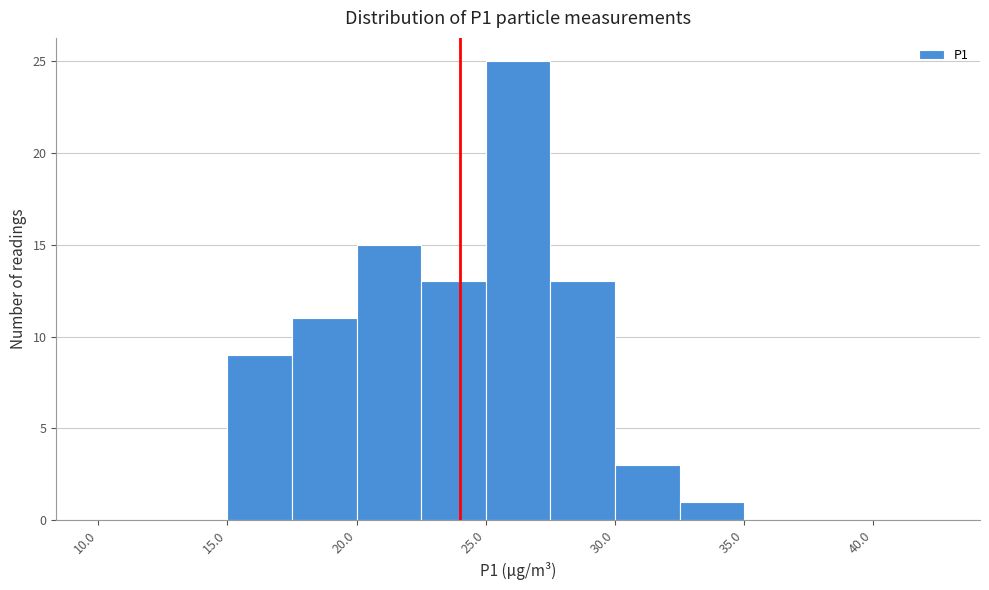

Reading left to right, transcribe this chart: for each bar, give the range it covers on the x-axis and its height. The values are not printed on the chart, so give them approximately, as read against the axis.

10.0 to 12.5: 0
12.5 to 15.0: 0
15.0 to 17.5: 9
17.5 to 20.0: 11
20.0 to 22.5: 15
22.5 to 25.0: 13
25.0 to 27.5: 25
27.5 to 30.0: 13
30.0 to 32.5: 3
32.5 to 35.0: 1
35.0 to 37.5: 0
37.5 to 40.0: 0
40.0 to 42.5: 0